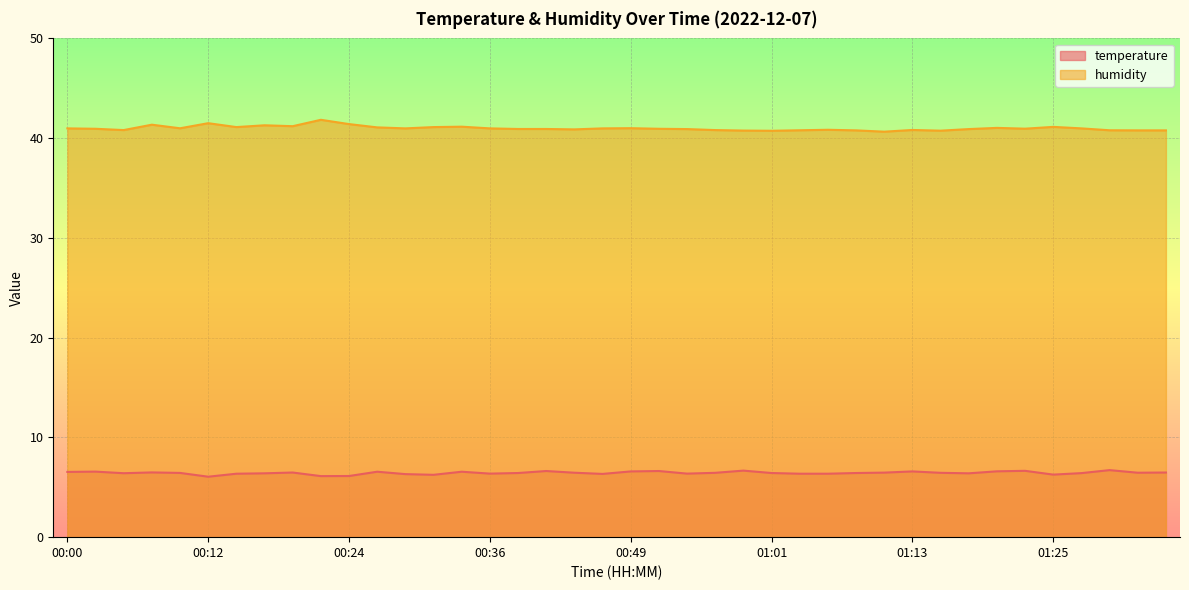

List the series in order of their overall mean, highest first.

humidity, temperature